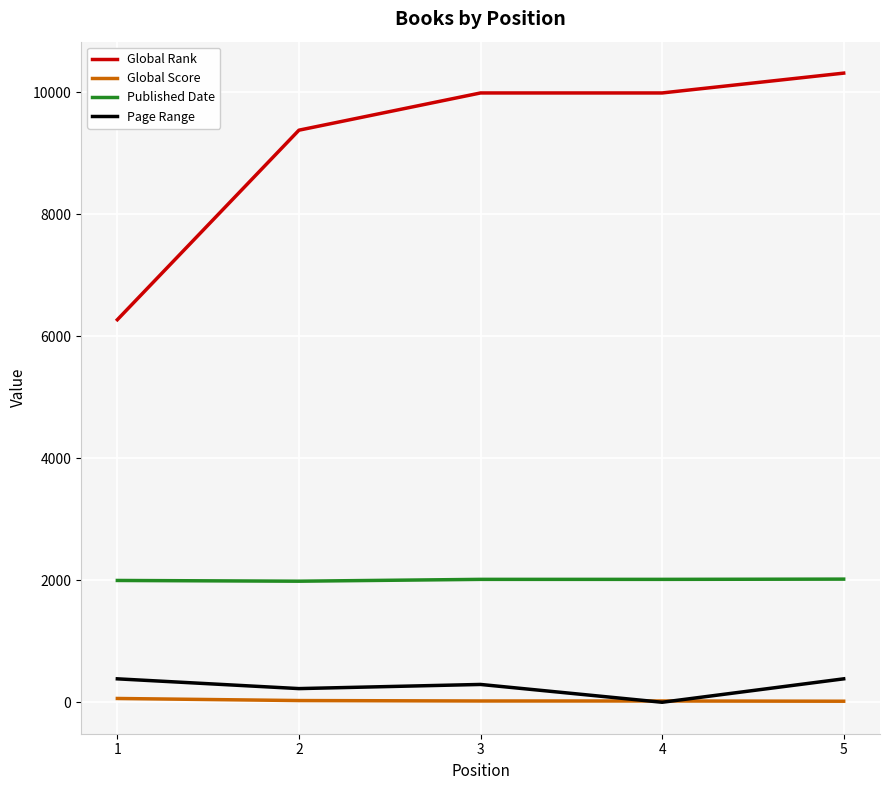

What is the lowest value of the Published Date series?

1984